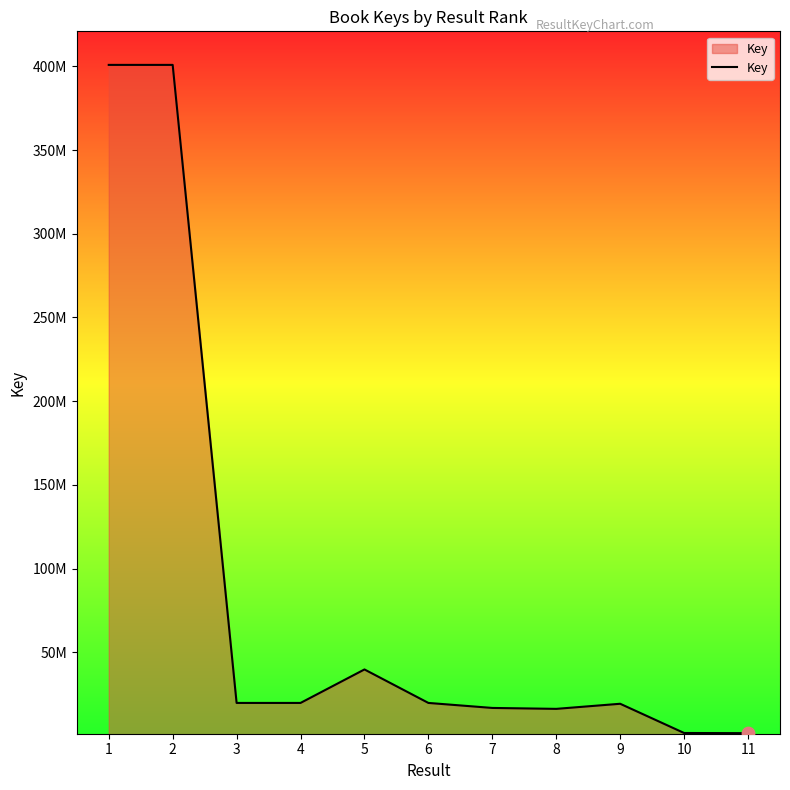

Approximately how many times larger is the value at 6 compared to 3?

1.0